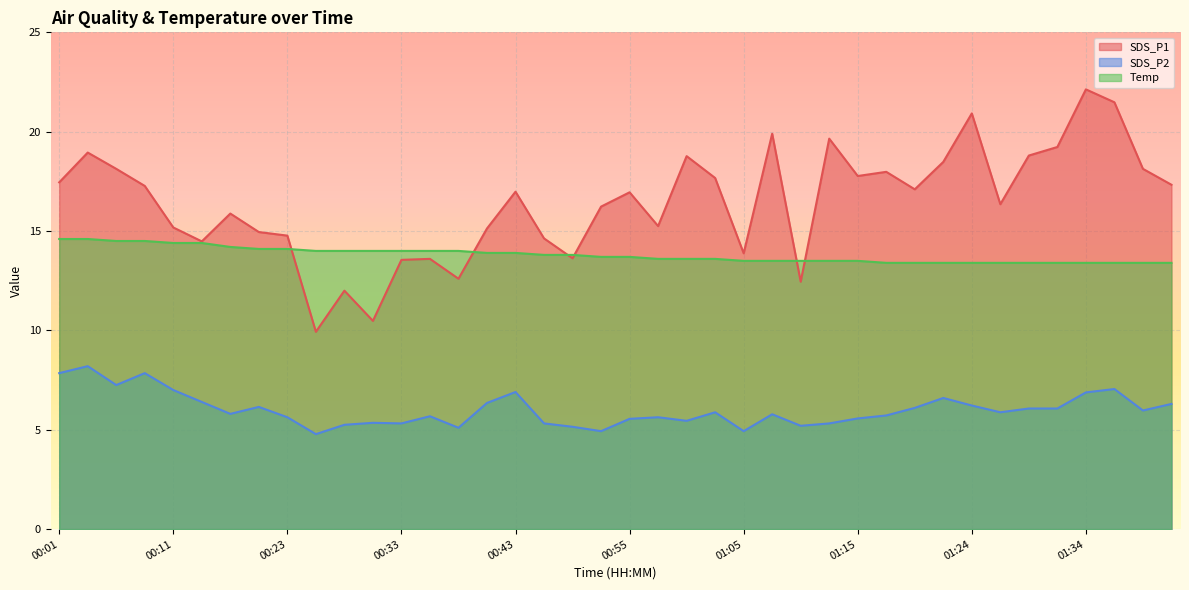

Reading left to right, list all the values displayed in this chart.

SDS_P1: 00:01=17.4	00:03=18.9	00:06=18.1	00:08=17.3	00:11=15.2	00:13=14.5	00:18=15.9	00:21=14.9	00:23=14.8	00:26=9.9	00:28=12.0	00:30=10.5	00:33=13.6	00:35=13.6	00:38=12.6	00:40=15.1	00:43=17.0	00:45=14.6	00:47=13.6	00:53=16.2	00:55=16.9	00:57=15.2	01:00=18.8	01:02=17.7	01:05=13.9	01:07=19.9	01:10=12.4	01:12=19.6	01:15=17.8	01:17=18.0	01:19=17.1	01:22=18.5	01:24=20.9	01:27=16.4	01:29=18.8	01:32=19.2	01:34=22.1	01:36=21.5	01:39=18.1	01:41=17.3
SDS_P2: 00:01=7.8	00:03=8.2	00:06=7.2	00:08=7.8	00:11=7.0	00:13=6.4	00:18=5.8	00:21=6.2	00:23=5.6	00:26=4.8	00:28=5.2	00:30=5.3	00:33=5.3	00:35=5.7	00:38=5.1	00:40=6.3	00:43=6.9	00:45=5.3	00:47=5.2	00:53=4.9	00:55=5.5	00:57=5.6	01:00=5.5	01:02=5.9	01:05=4.9	01:07=5.8	01:10=5.2	01:12=5.3	01:15=5.6	01:17=5.7	01:19=6.1	01:22=6.6	01:24=6.2	01:27=5.9	01:29=6.1	01:32=6.1	01:34=6.9	01:36=7.0	01:39=6.0	01:41=6.3
Temp: 00:01=14.6	00:03=14.6	00:06=14.5	00:08=14.5	00:11=14.4	00:13=14.4	00:18=14.2	00:21=14.1	00:23=14.1	00:26=14.0	00:28=14.0	00:30=14.0	00:33=14.0	00:35=14.0	00:38=14.0	00:40=13.9	00:43=13.9	00:45=13.8	00:47=13.8	00:53=13.7	00:55=13.7	00:57=13.6	01:00=13.6	01:02=13.6	01:05=13.5	01:07=13.5	01:10=13.5	01:12=13.5	01:15=13.5	01:17=13.4	01:19=13.4	01:22=13.4	01:24=13.4	01:27=13.4	01:29=13.4	01:32=13.4	01:34=13.4	01:36=13.4	01:39=13.4	01:41=13.4